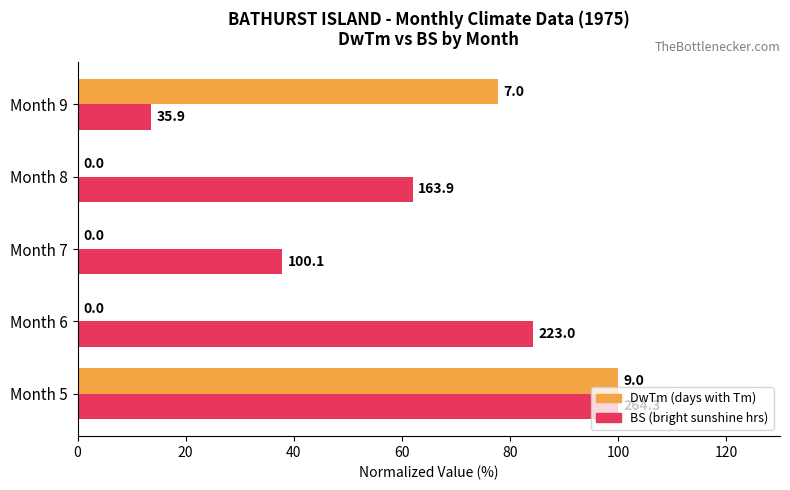

What is the value of the BS (norm %) bar at the 2nd from the left?

84.4